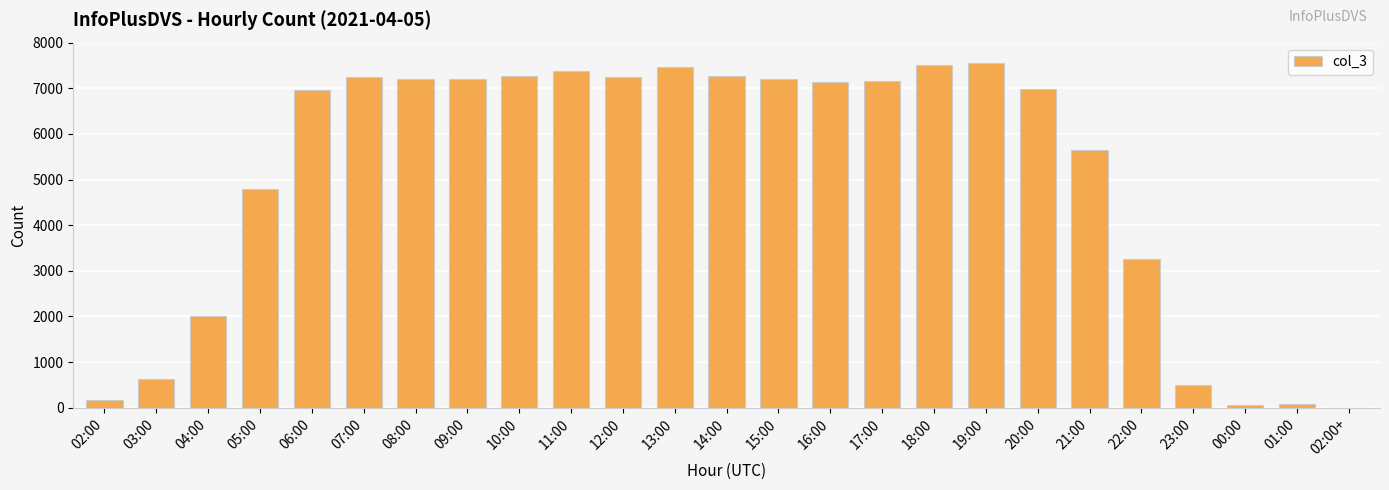

Which has a higher value, 00:00 or 13:00?

13:00